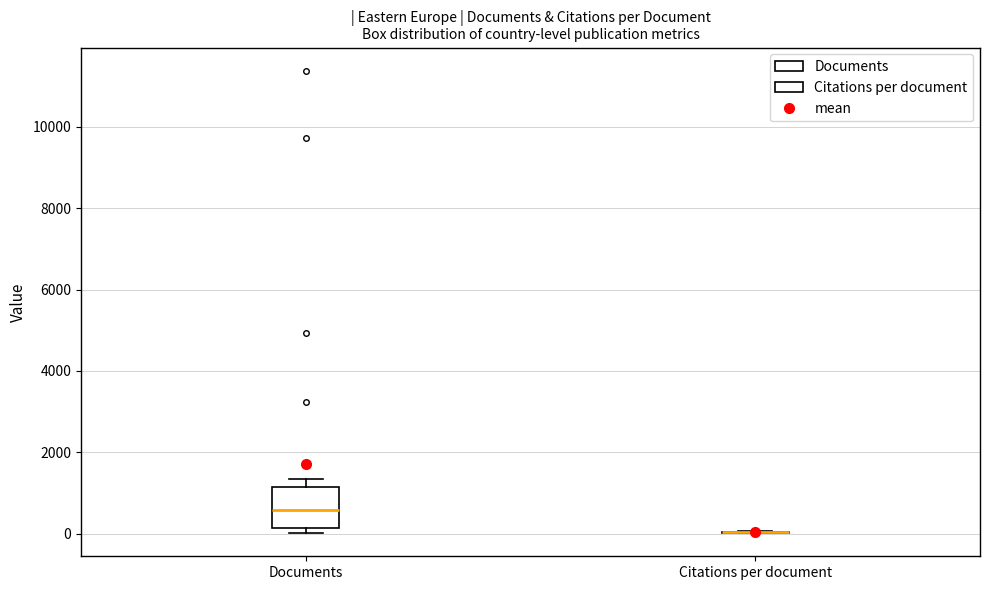

Reading left to right, transcribe this box plot: for each box, give where its median line is, the range the box spans, and where its two whiskers end, as read against the y-axis. The values are not printed on the chart, so give them approximately, as read against the axis.

Documents: median 600, box 200 to 1200, whiskers 0 to 1400
Citations per document: box collapsed to a line at 0, whiskers 0 to 0